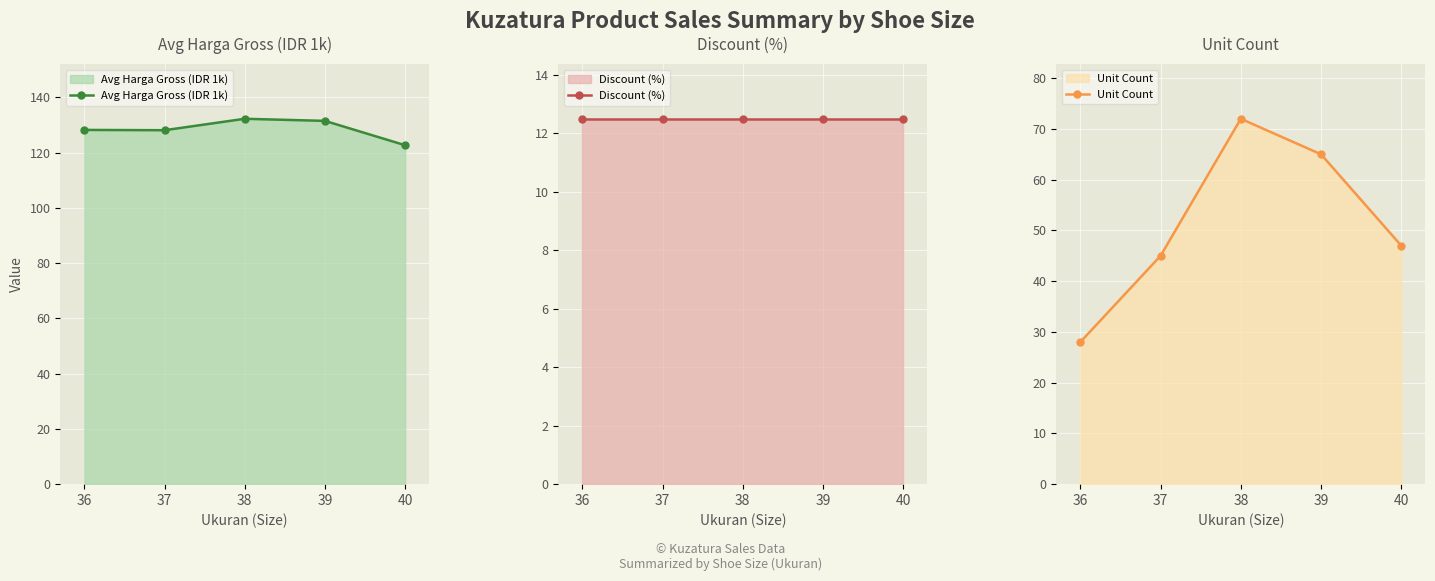

What is the average value of the Unit Count series?

51